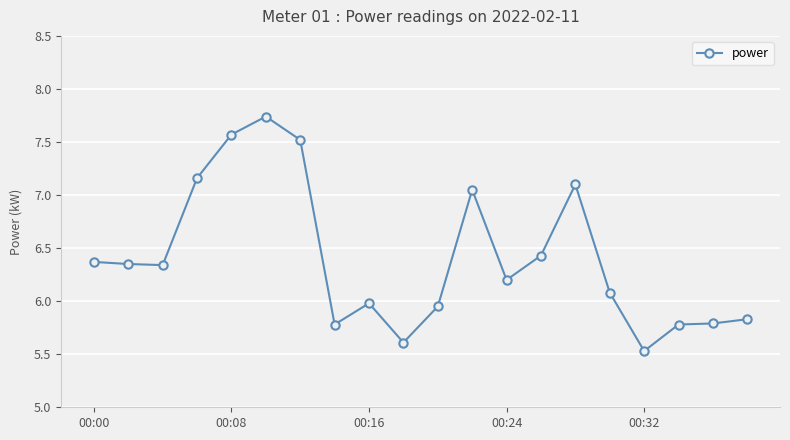

True or false: the data has more than 1 interior local peaks.

True